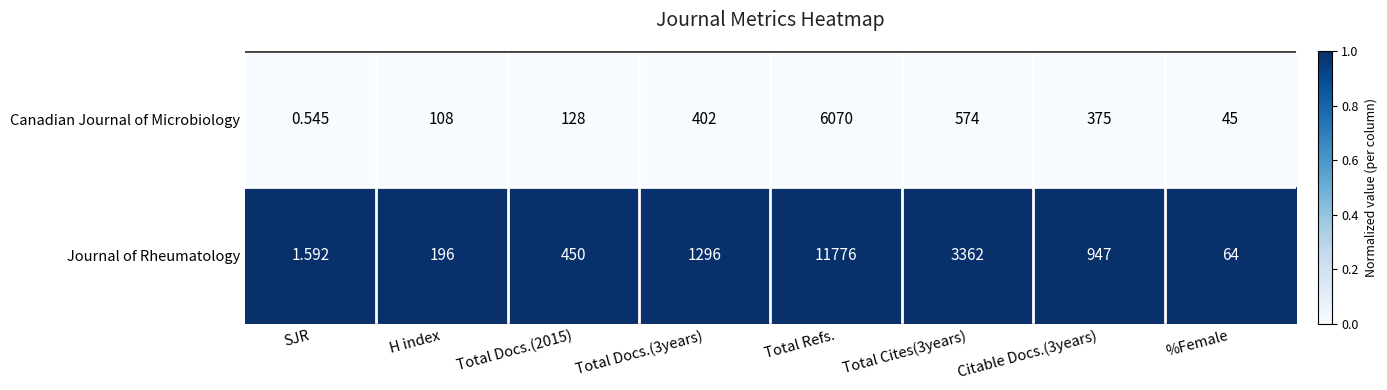

List the series in order of their overall mean, highest first.

Journal of Rheumatology, Canadian Journal of Microbiology